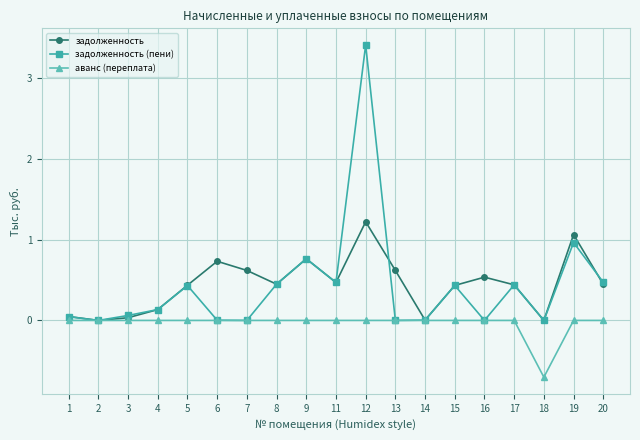

How many distinct data groups are displayed?

3